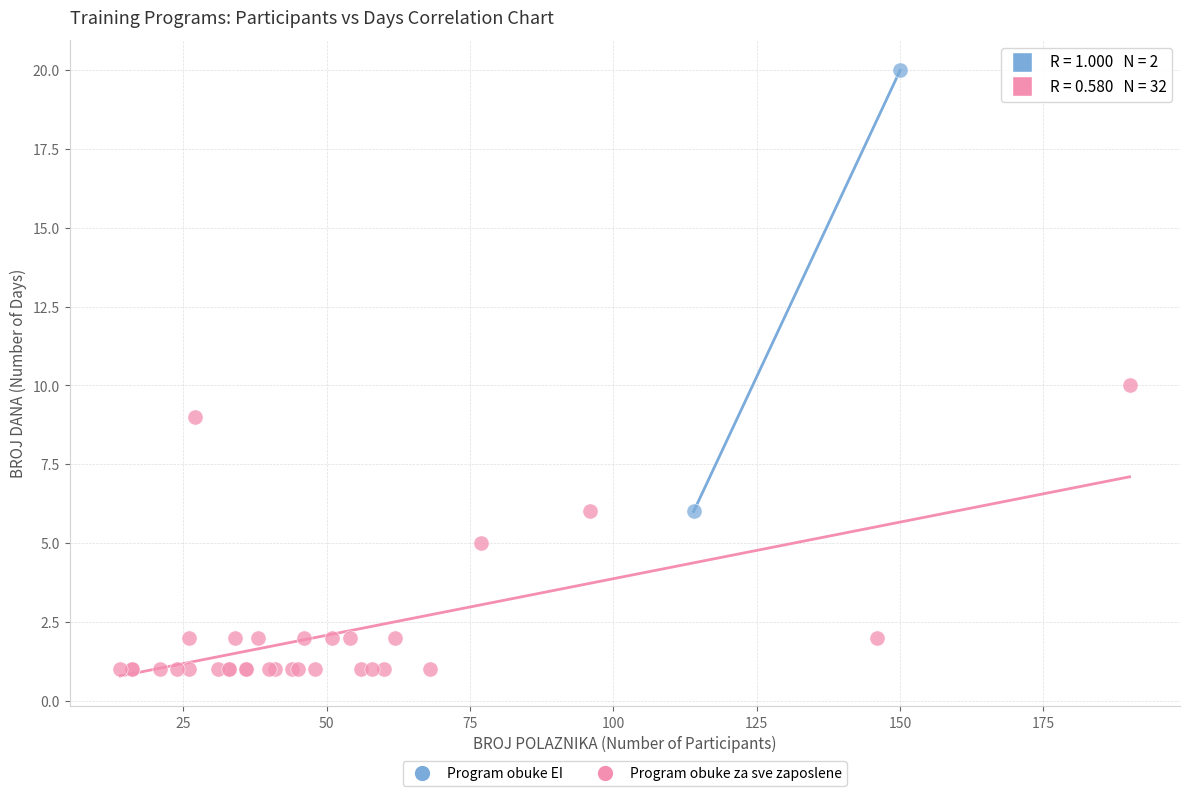

What are all the series names shown in the legend?

Program obuke EI, Program obuke za sve zaposlene